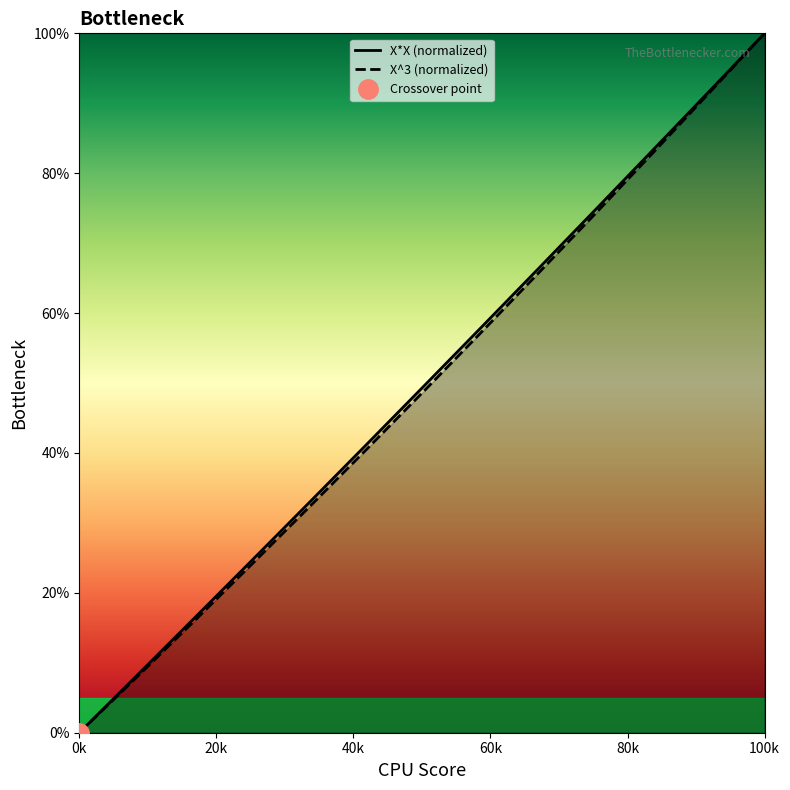

The X^3 (normalized) series shows 58.0 at 0k. True or false?

False